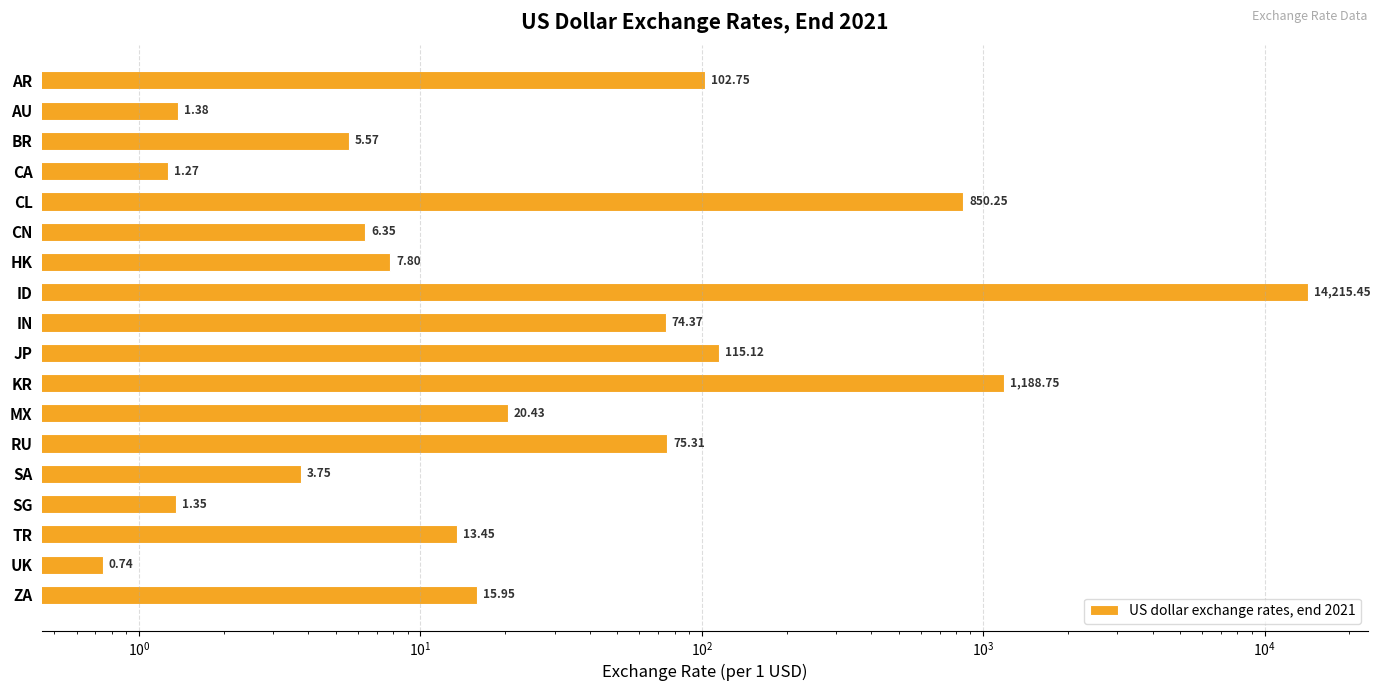

The value at CN is 1.4. True or false?

False